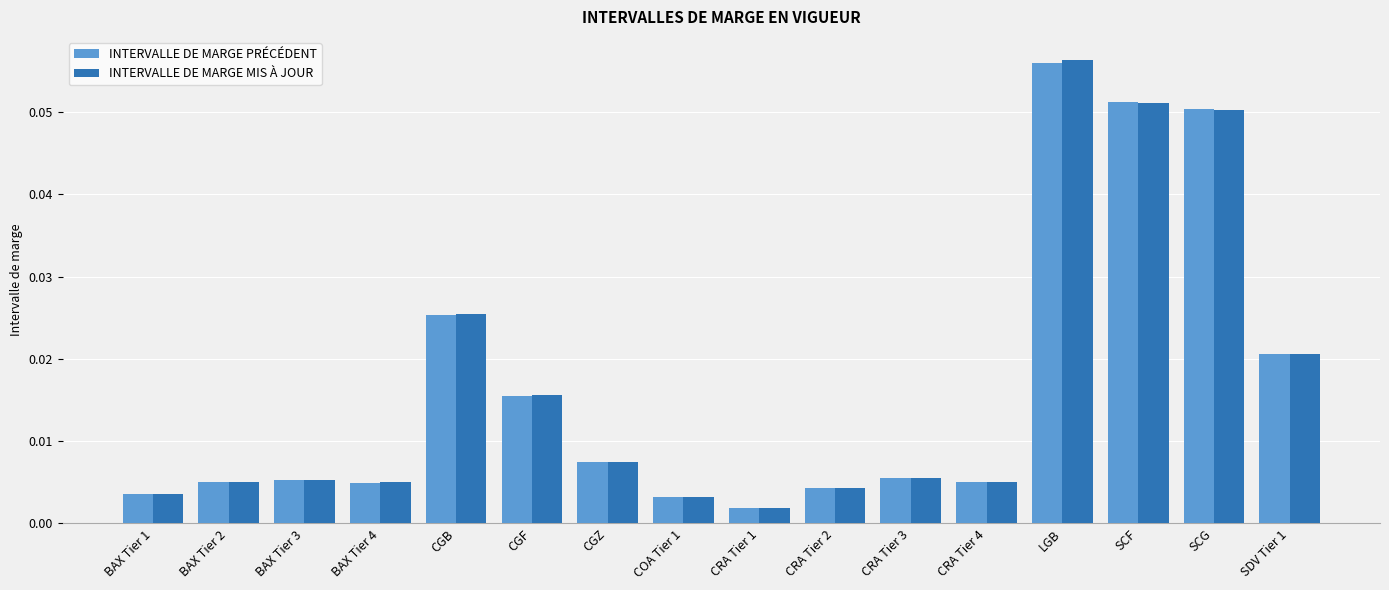

What are all the series names shown in the legend?

INTERVALLE DE MARGE PRÉCÉDENT, INTERVALLE DE MARGE MIS À JOUR